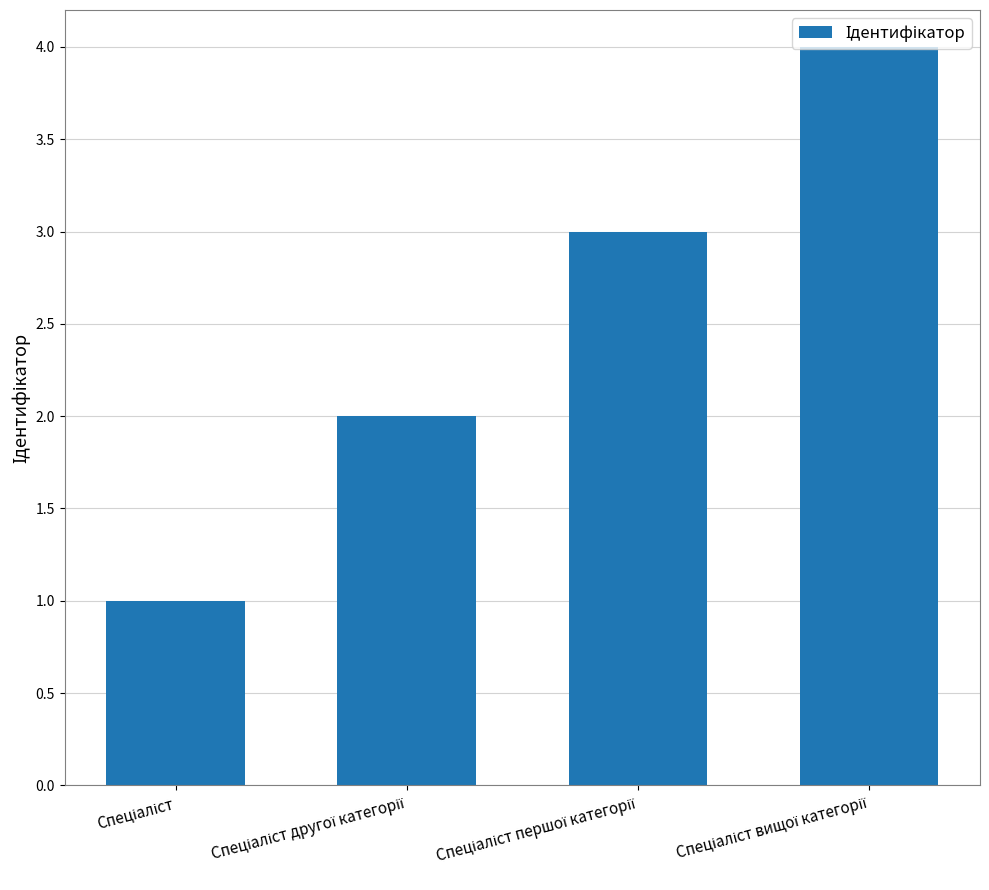

What is the greatest value displayed?

4